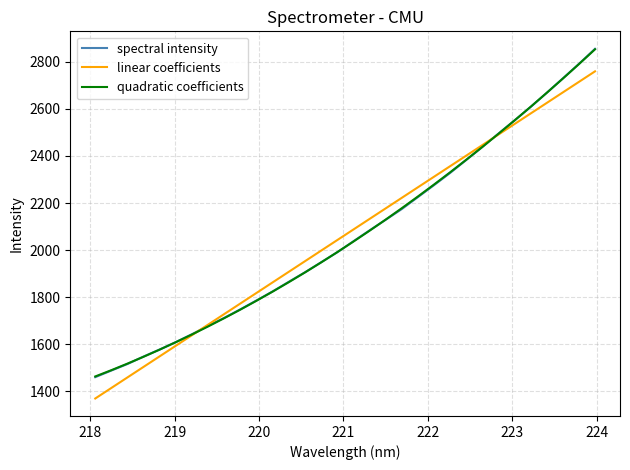

What is the greatest value displayed?

2855.0